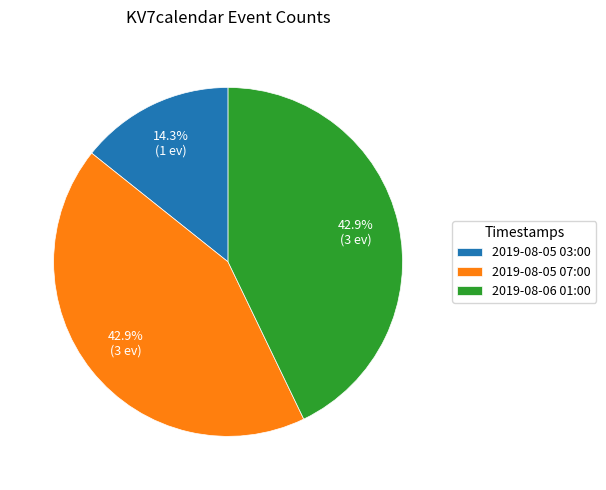

To the nearest percent, what is the average slice percentage?

33%